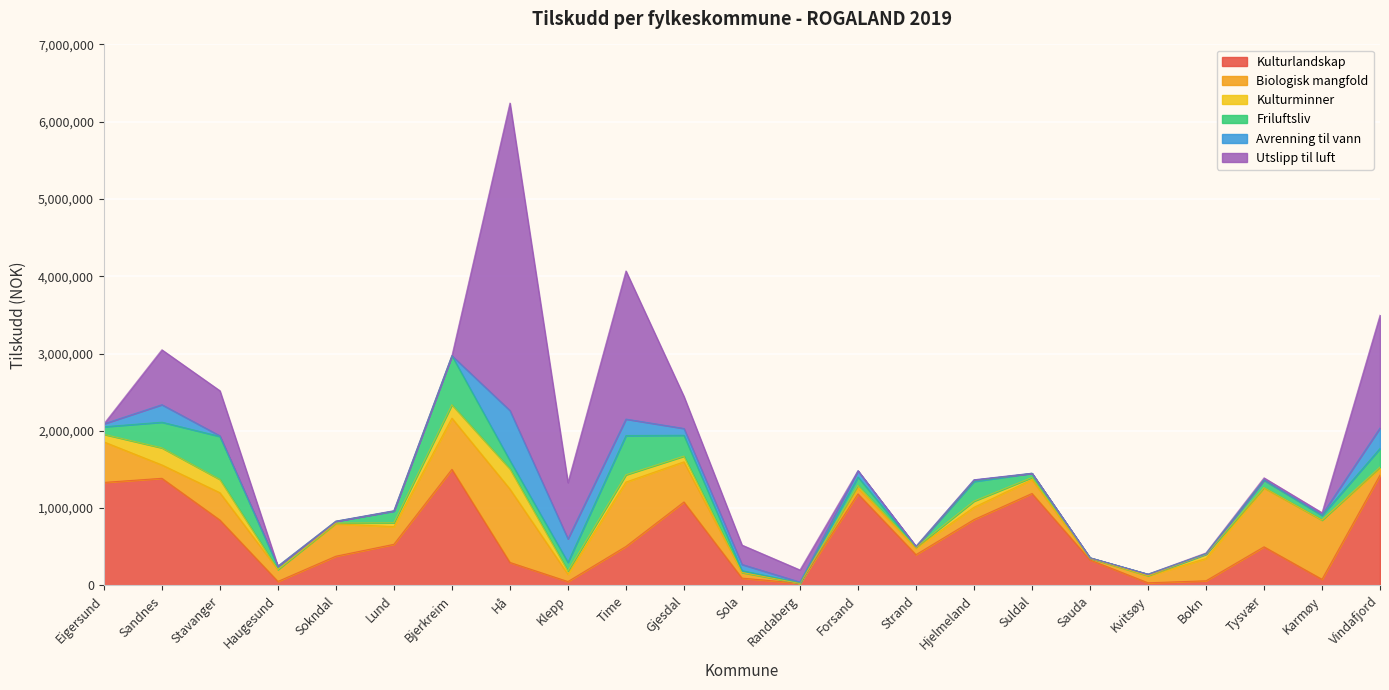

List the labels in order of Biologisk mangfold value, smallest first.

Randaberg, Sauda, Sola, Forsand, Vindafjord, Strand, Kvitsøy, Klepp, Haugesund, Hjelmeland, Sandnes, Suldal, Lund, Bokn, Stavanger, Sokndal, Gjesdal, Eigersund, Bjerkreim, Tysvær, Karmøy, Time, Hå